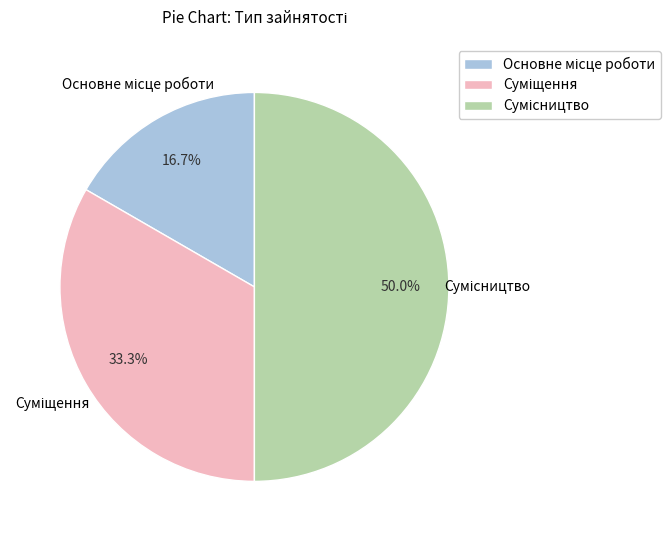

How many slices are in this pie chart?

3